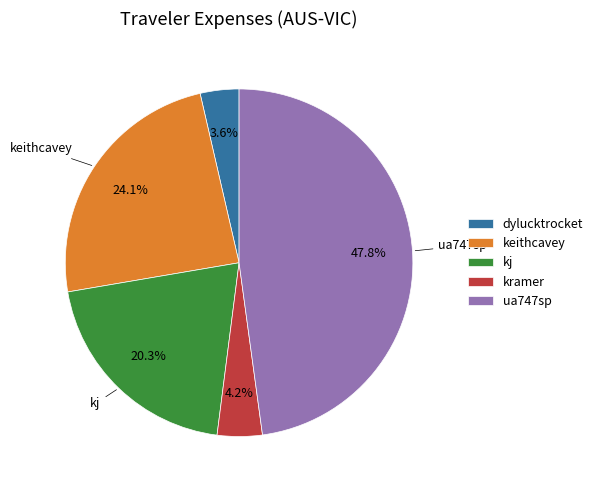

Count the number of slices in the pie.

5